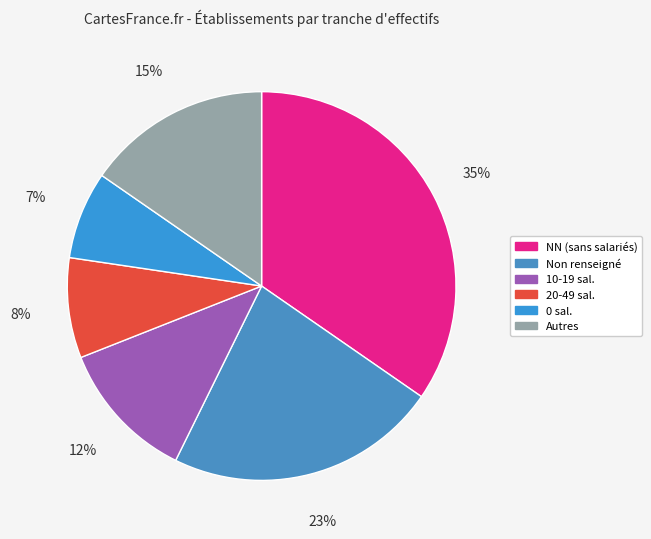

What is the smallest slice in the pie chart?

0 sal.